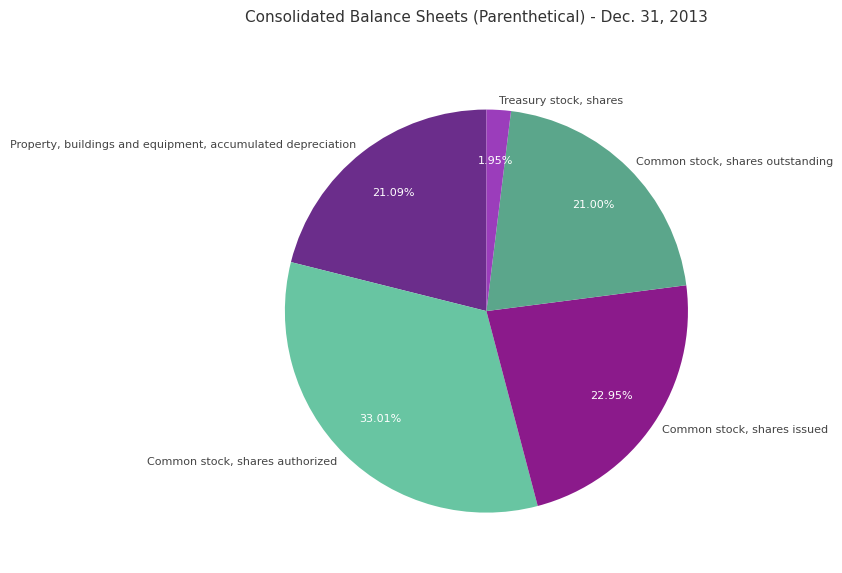

Is it true that Property, buildings and equipment, accumulated depreciation is 21% of the pie?

True